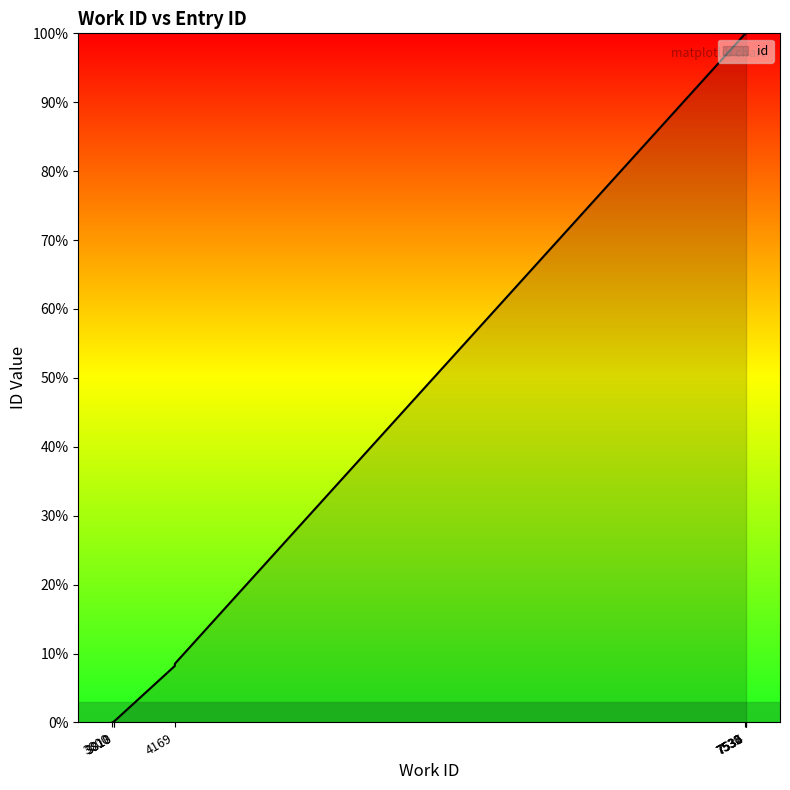

What is the sum of all values?

425.5